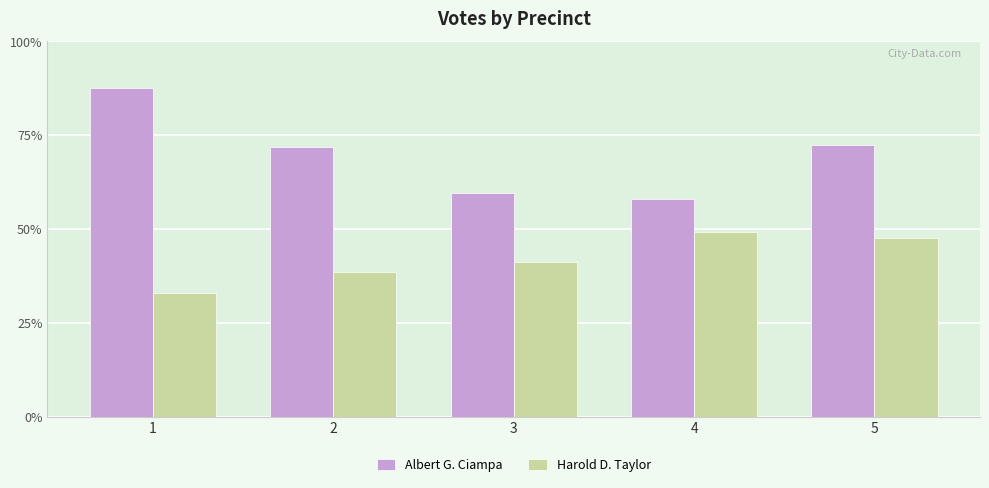

What is the sum of the Harold D. Taylor values at 1 and 5?

644